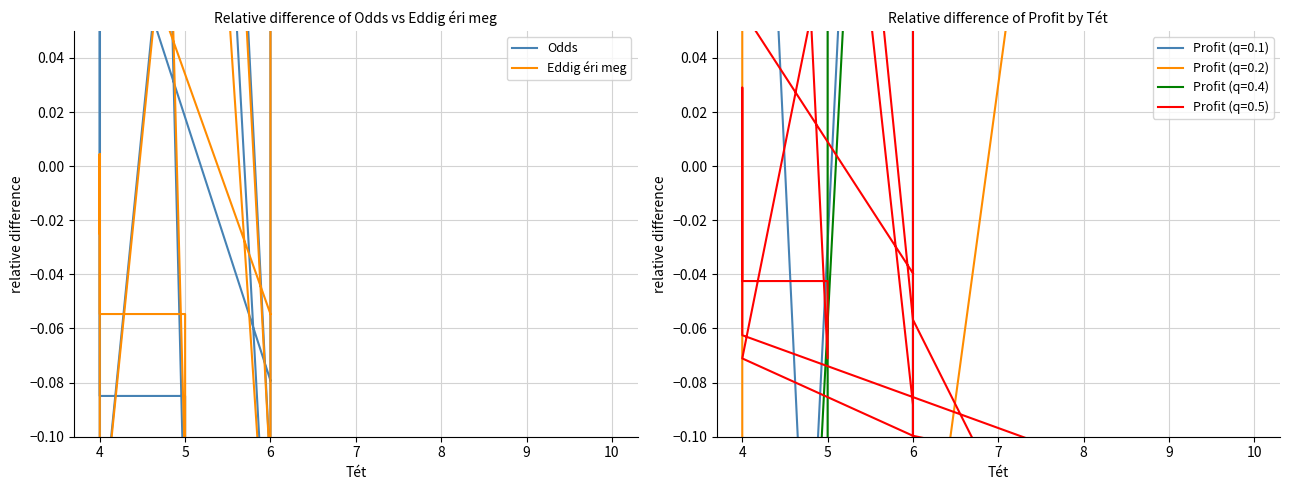

How many lines are shown in the chart?

2